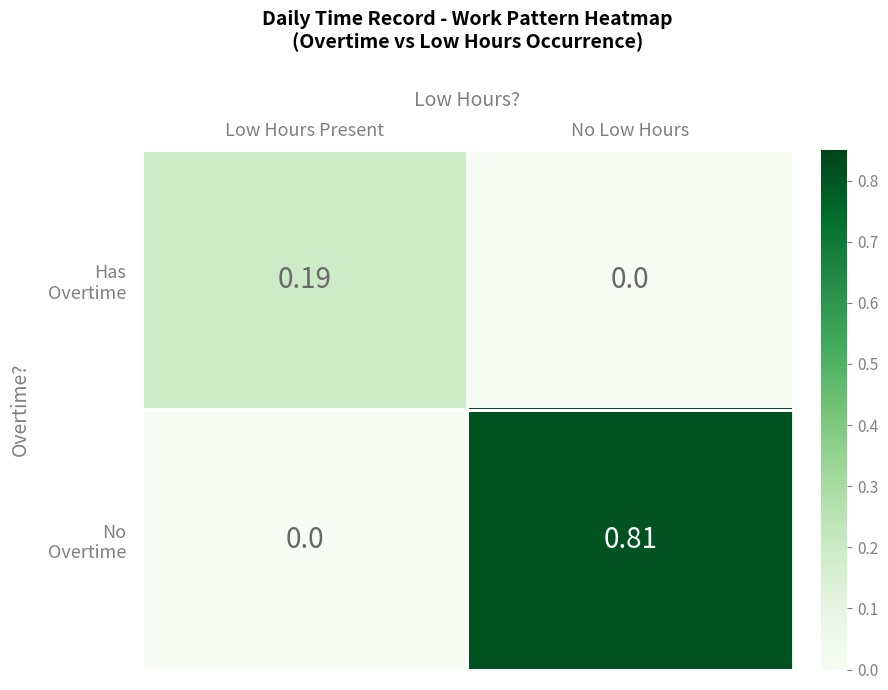

How many data points does each series have?

2